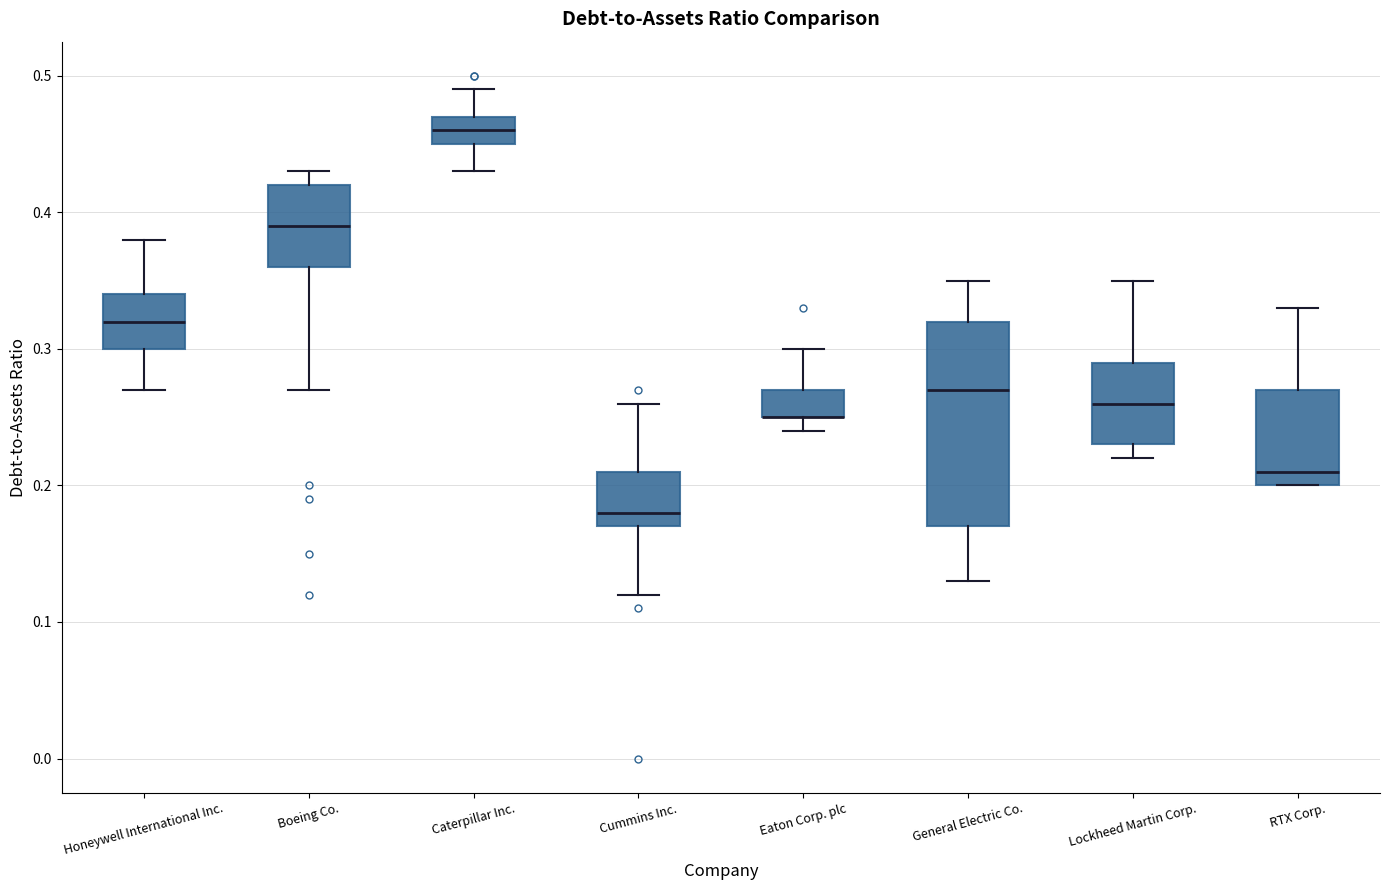

Reading left to right, transcribe this box plot: for each box, give where its median line is, the range the box spans, and where its two whiskers end, as read against the y-axis. The values are not printed on the chart, so give them approximately, as read against the axis.

Honeywell International Inc.: median 0.32, box 0.30 to 0.34, whiskers 0.27 to 0.38
Boeing Co.: median 0.39, box 0.36 to 0.42, whiskers 0.27 to 0.43
Caterpillar Inc.: median 0.46, box 0.45 to 0.47, whiskers 0.43 to 0.49
Cummins Inc.: median 0.18, box 0.17 to 0.21, whiskers 0.12 to 0.26
Eaton Corp. plc: median 0.25 (drawn on the box's lower edge), box 0.25 to 0.27, whiskers 0.24 to 0.30
General Electric Co.: median 0.27, box 0.17 to 0.32, whiskers 0.13 to 0.35
Lockheed Martin Corp.: median 0.26, box 0.23 to 0.29, whiskers 0.22 to 0.35
RTX Corp.: median 0.21, box 0.20 to 0.27, whiskers 0.20 to 0.33